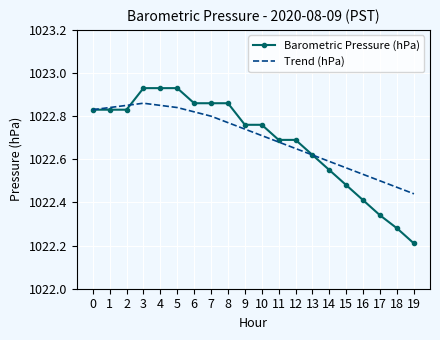

Is the value of Trend (hPa) at 14 greater than the value of Barometric Pressure (hPa) at 17?

Yes